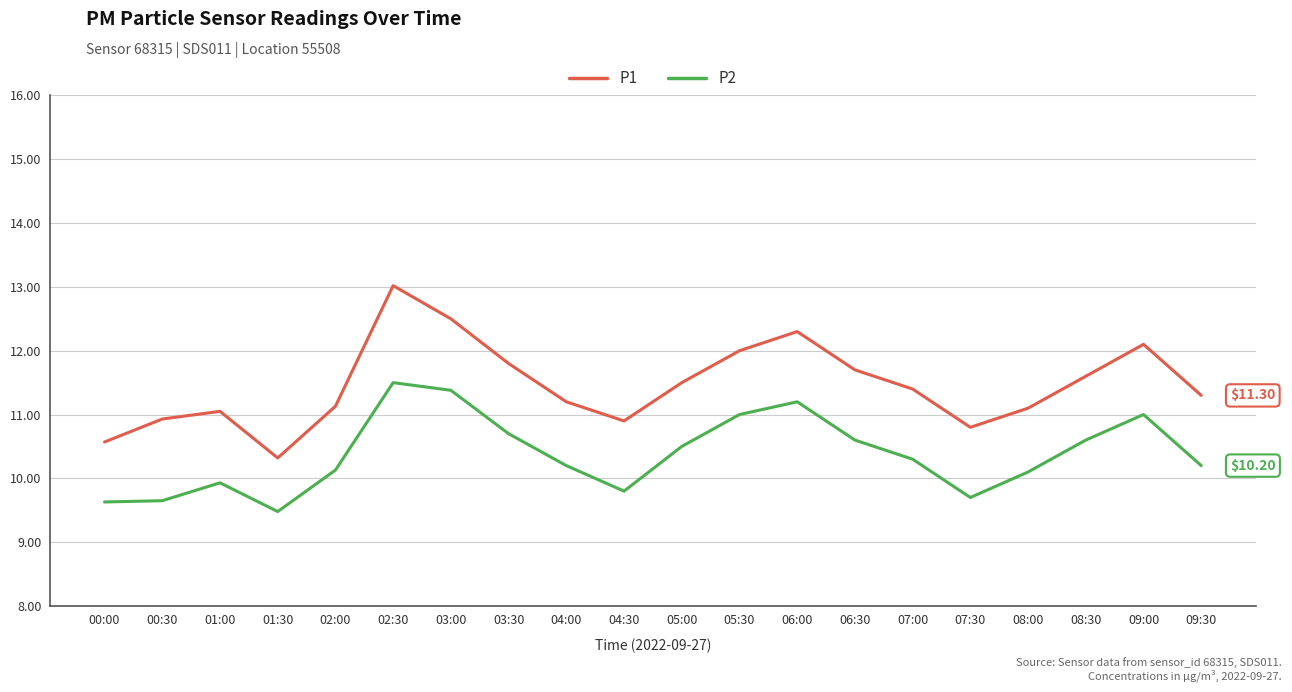

Is the value of P1 at 02:30 greater than the value of P2 at 08:00?

Yes